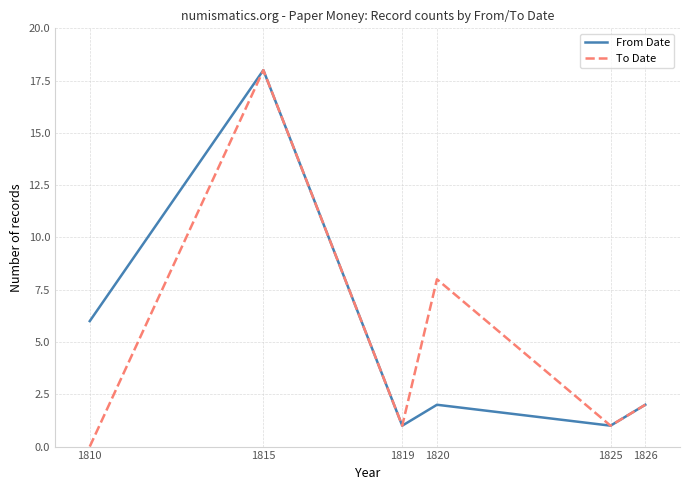

How many lines are shown in the chart?

2